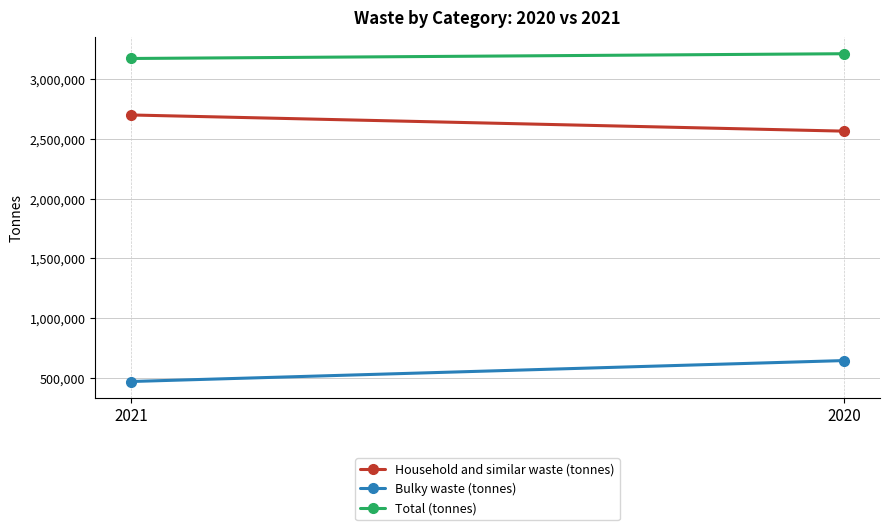

Is the value of Bulky waste (tonnes) at 2020 greater than the value of Total (tonnes) at 2020?

No